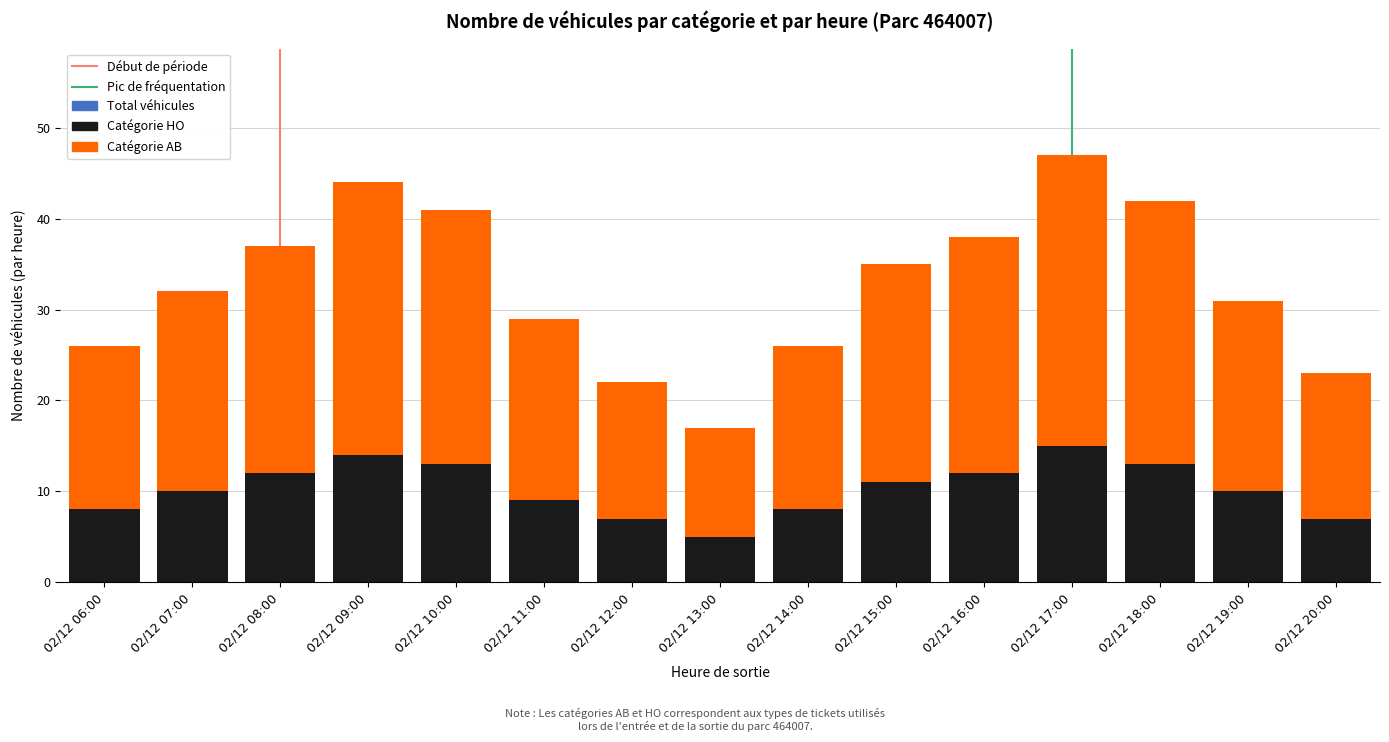

What value does the AB series have at 02/12 15:00?

24